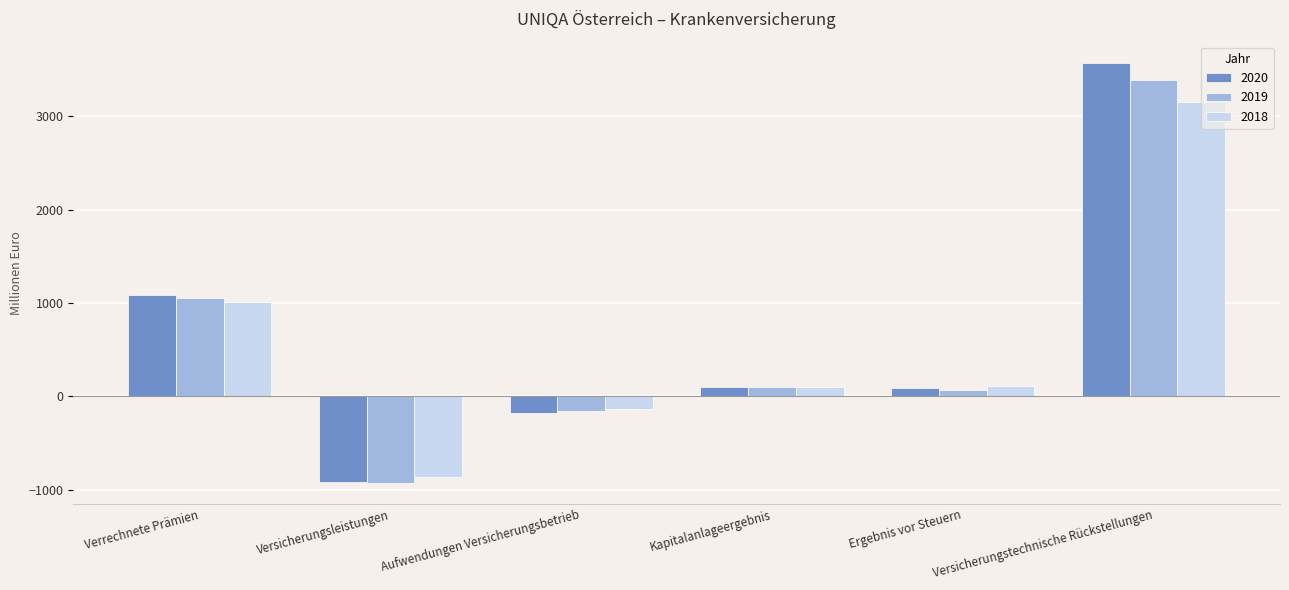

Rank the series by their maximum value, from highest to lowest.

2020, 2019, 2018